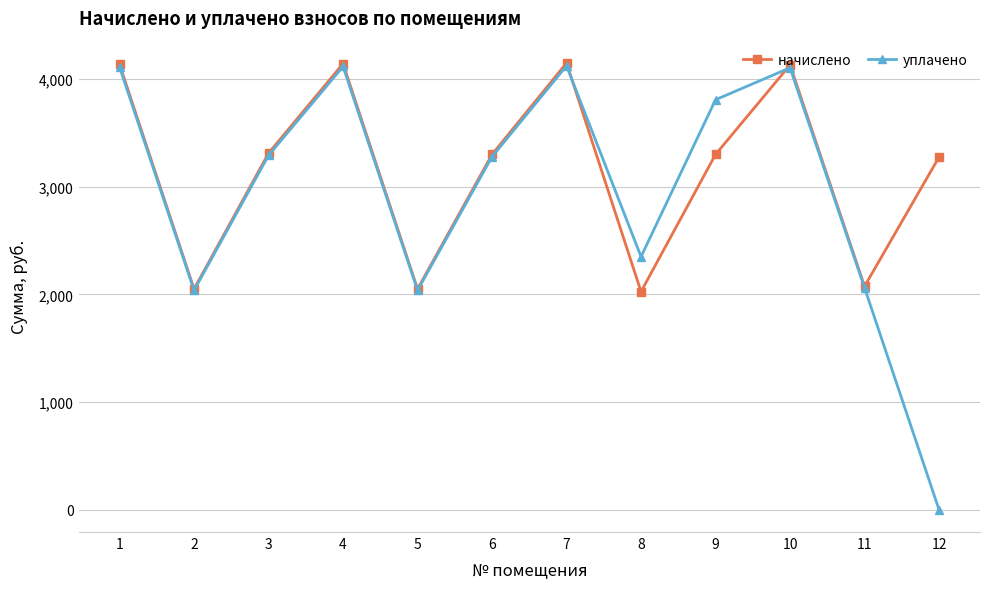

Where is the first local maximum for уплачено?

4